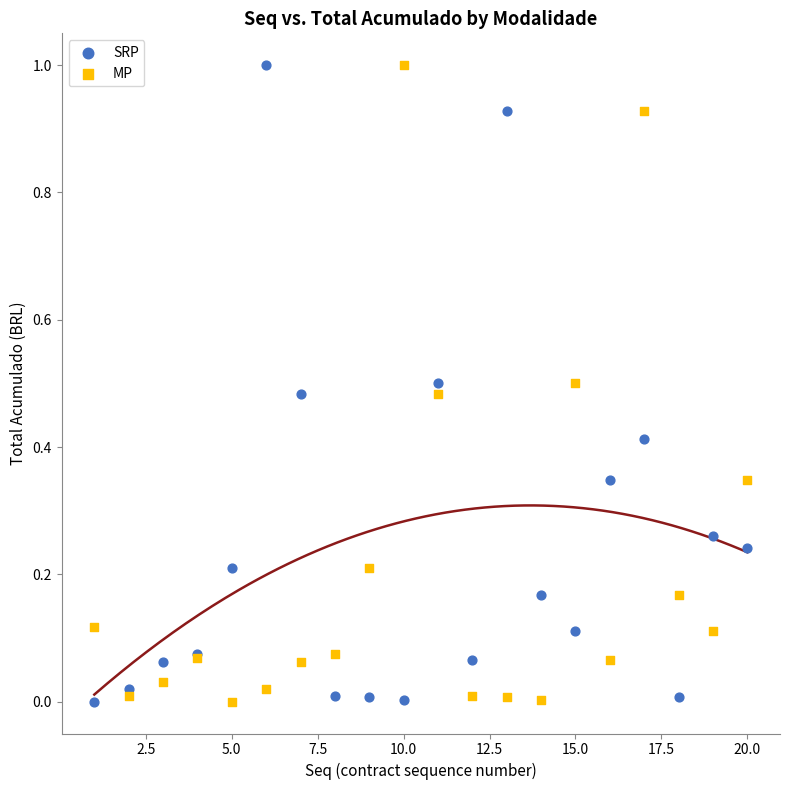

What is the X range (max minus min) for the scatter plot?

19.0